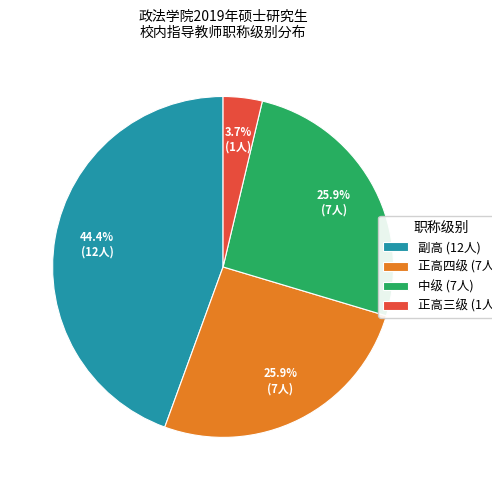

Approximately how many times larger is the value at 正高四级 (7人) compared to 正高三级 (1人)?

7.0